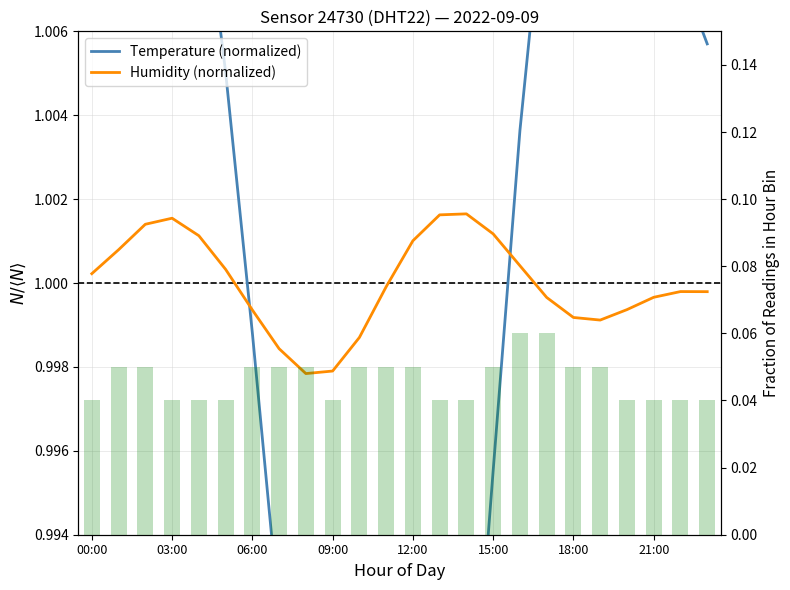

What is the lowest value of the Humidity (normalized) series?

1.0